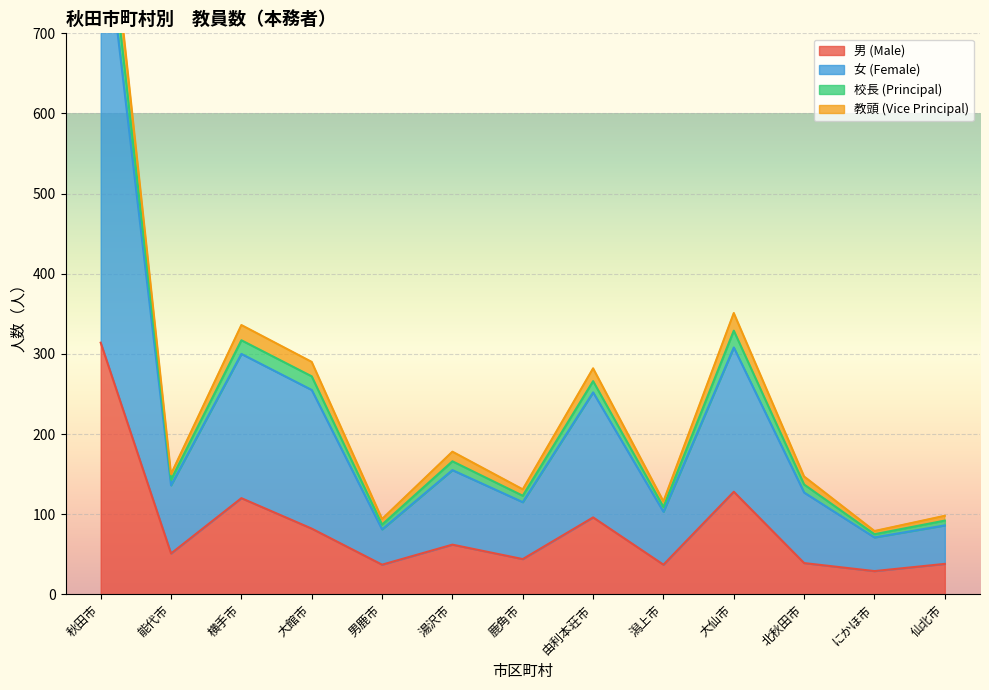

The value of 男 (Male) at 秋田市 is 439. True or false?

False